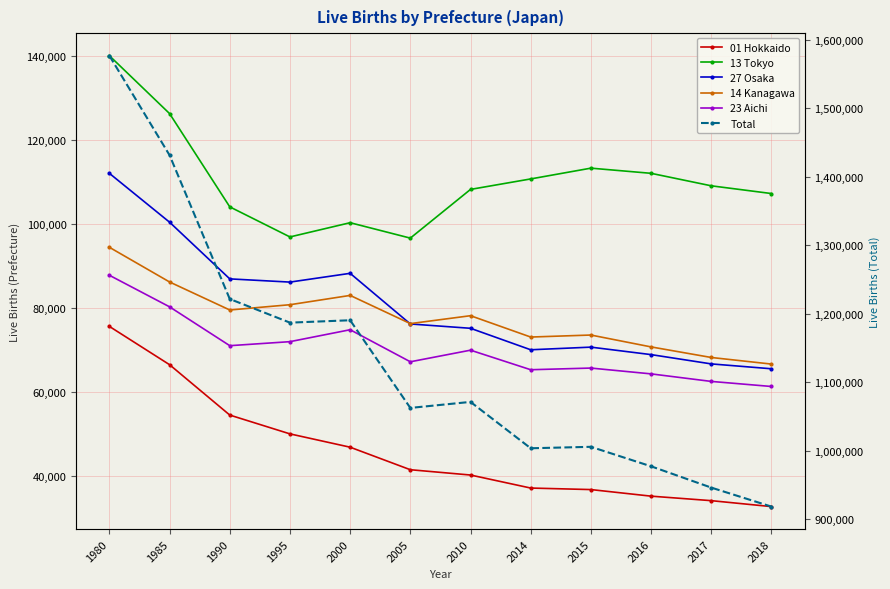

In 23 Aichi, how many points are higher than both neighbors (excluding endpoints)?

3